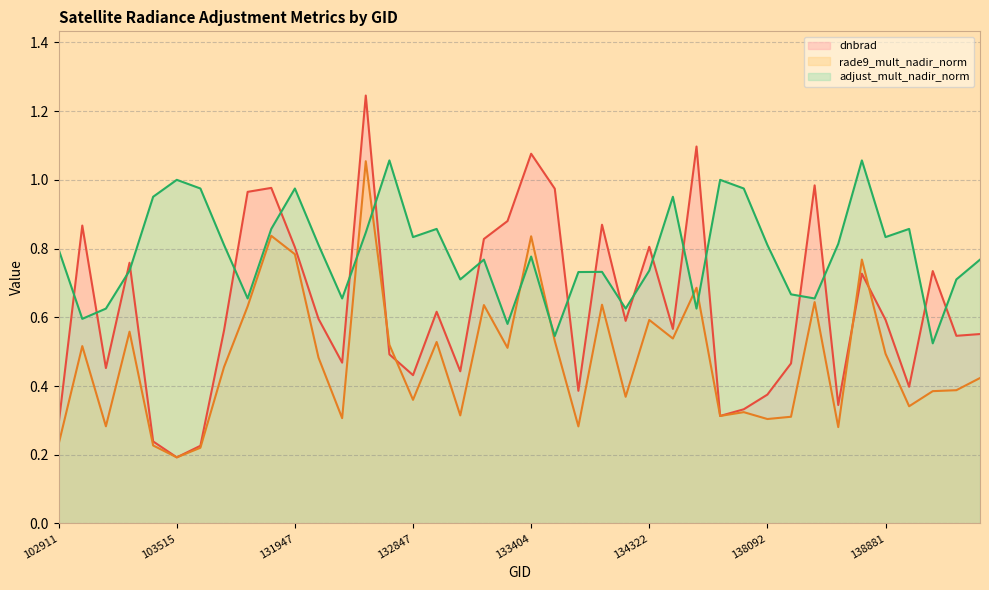

At which category is the sum across all series the highest?

13